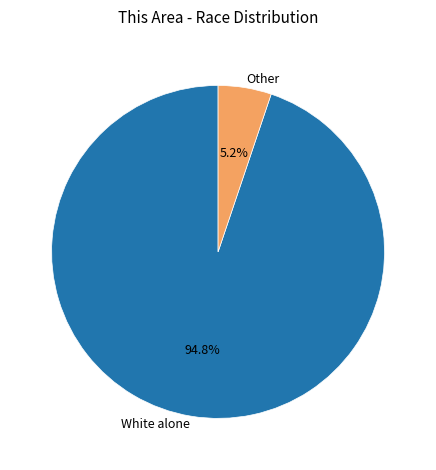

How many segments does this pie chart have?

2